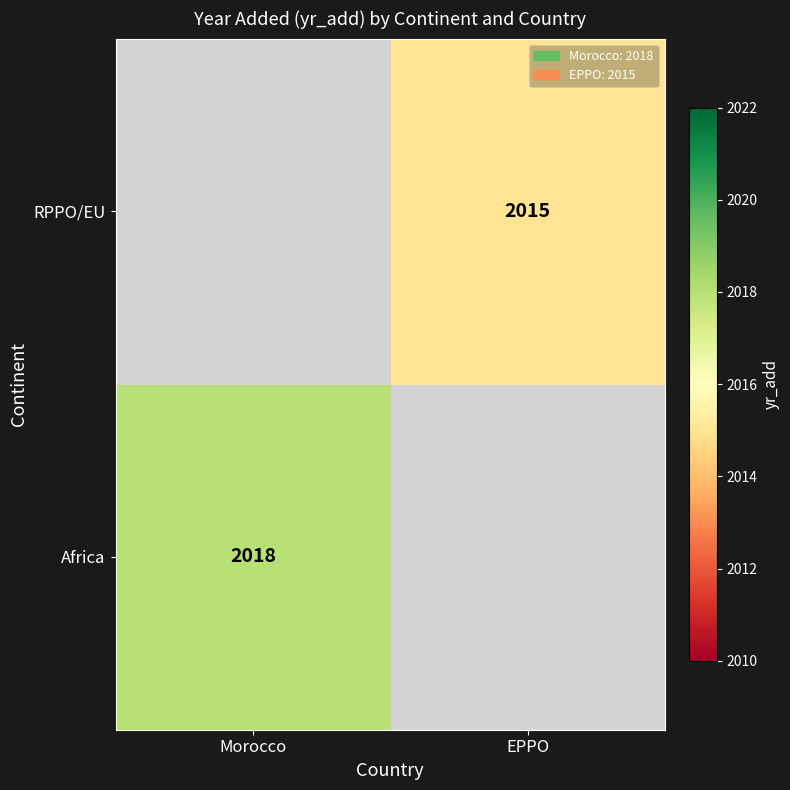

The RPPO/EU series shows 3397 at EPPO. True or false?

False